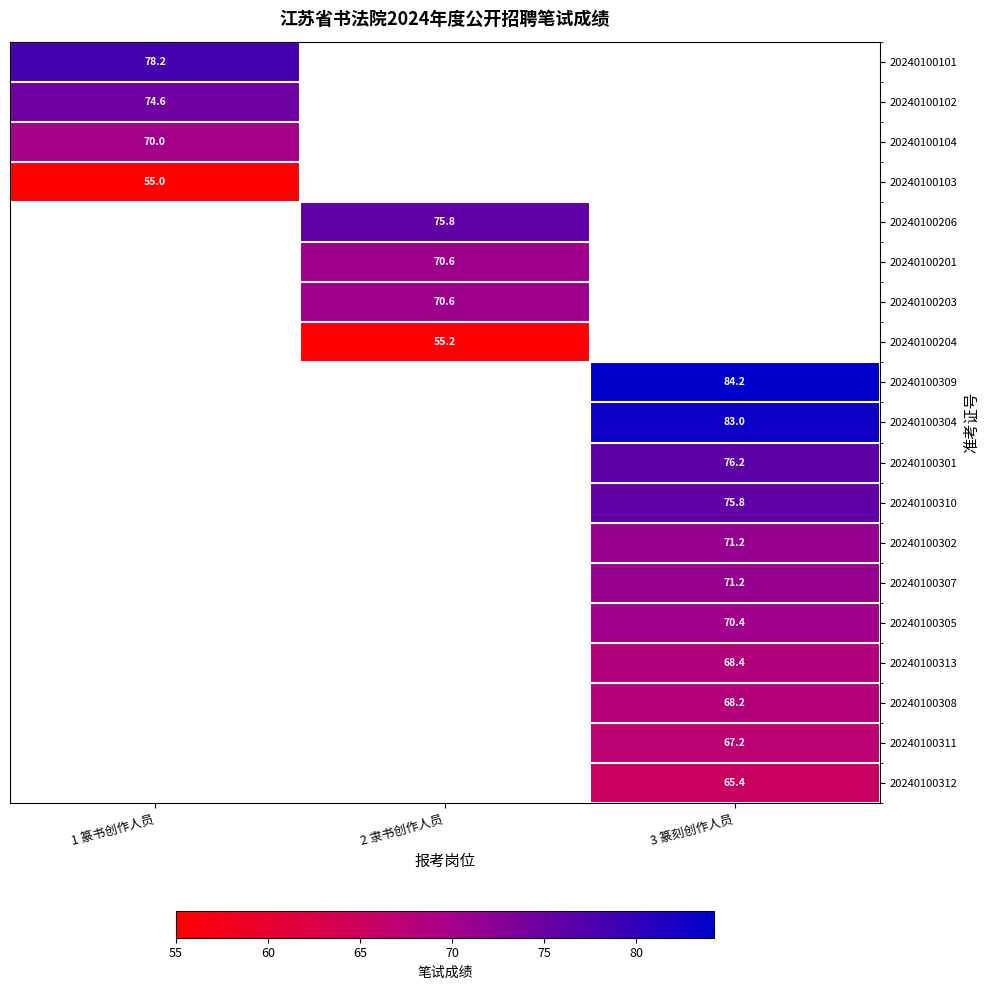

Between 2 隶书创作人员 and 1 篆书创作人员, which is larger?

1 篆书创作人员